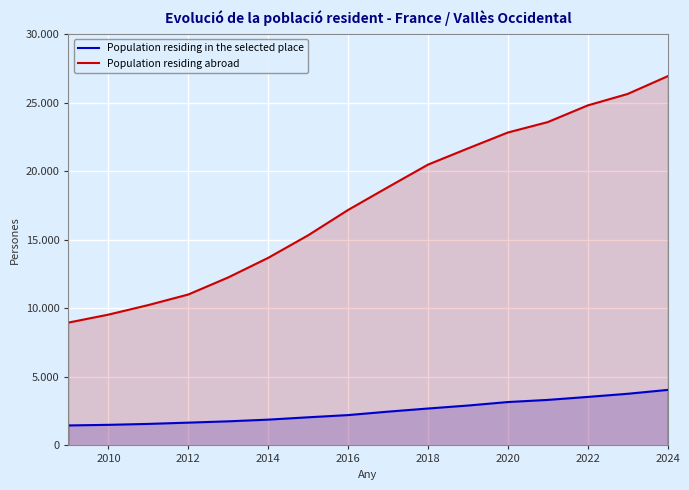

What are all the series names shown in the legend?

Population residing in the selected place, Population residing abroad